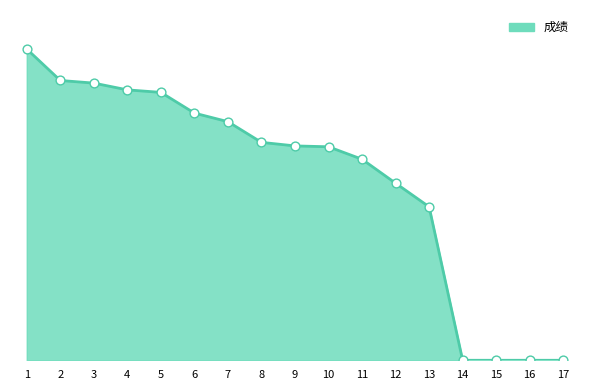

Approximately how many times larger is the value at 7 compared to 8?

1.1